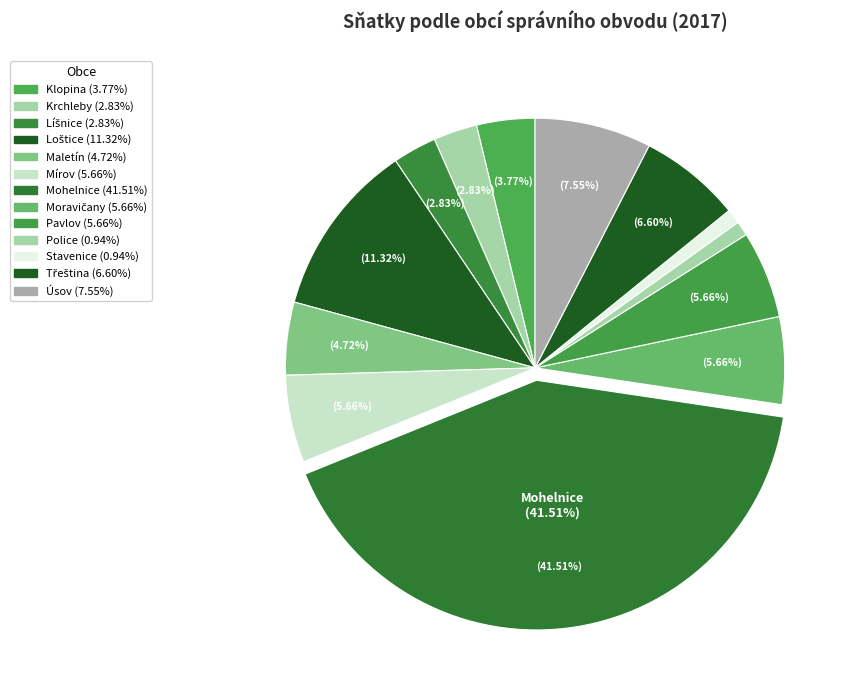

How many segments does this pie chart have?

13